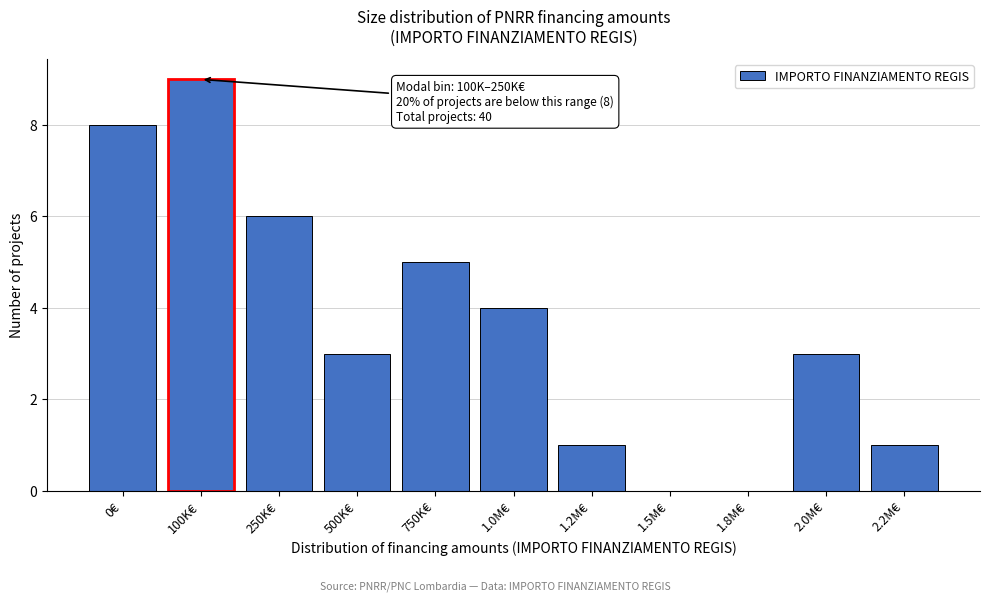

Reading right to left, extract all data points from this chart.

2.2M€=1	2.0M€=3	1.8M€=0	1.5M€=0	1.2M€=1	1.0M€=4	750K€=5	500K€=3	250K€=6	100K€=9	0€=8